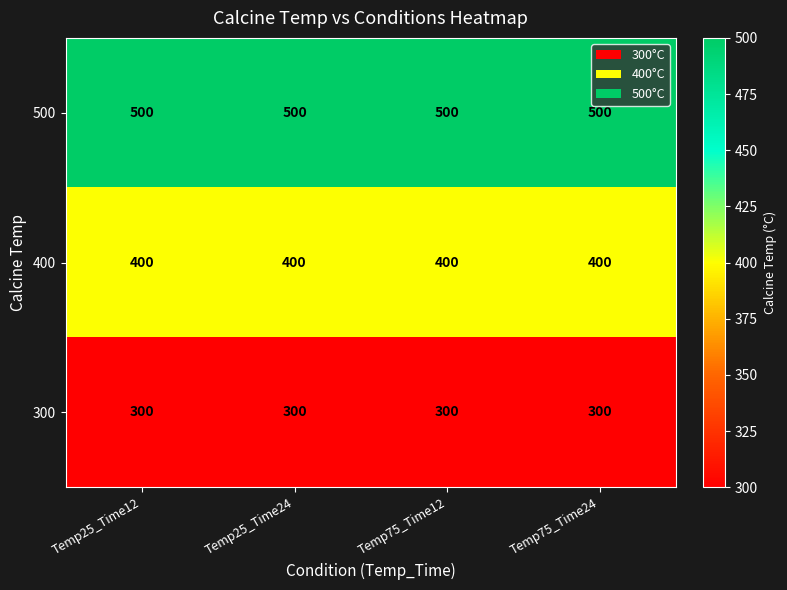

Read the 300 value at Temp75_Time12.

300